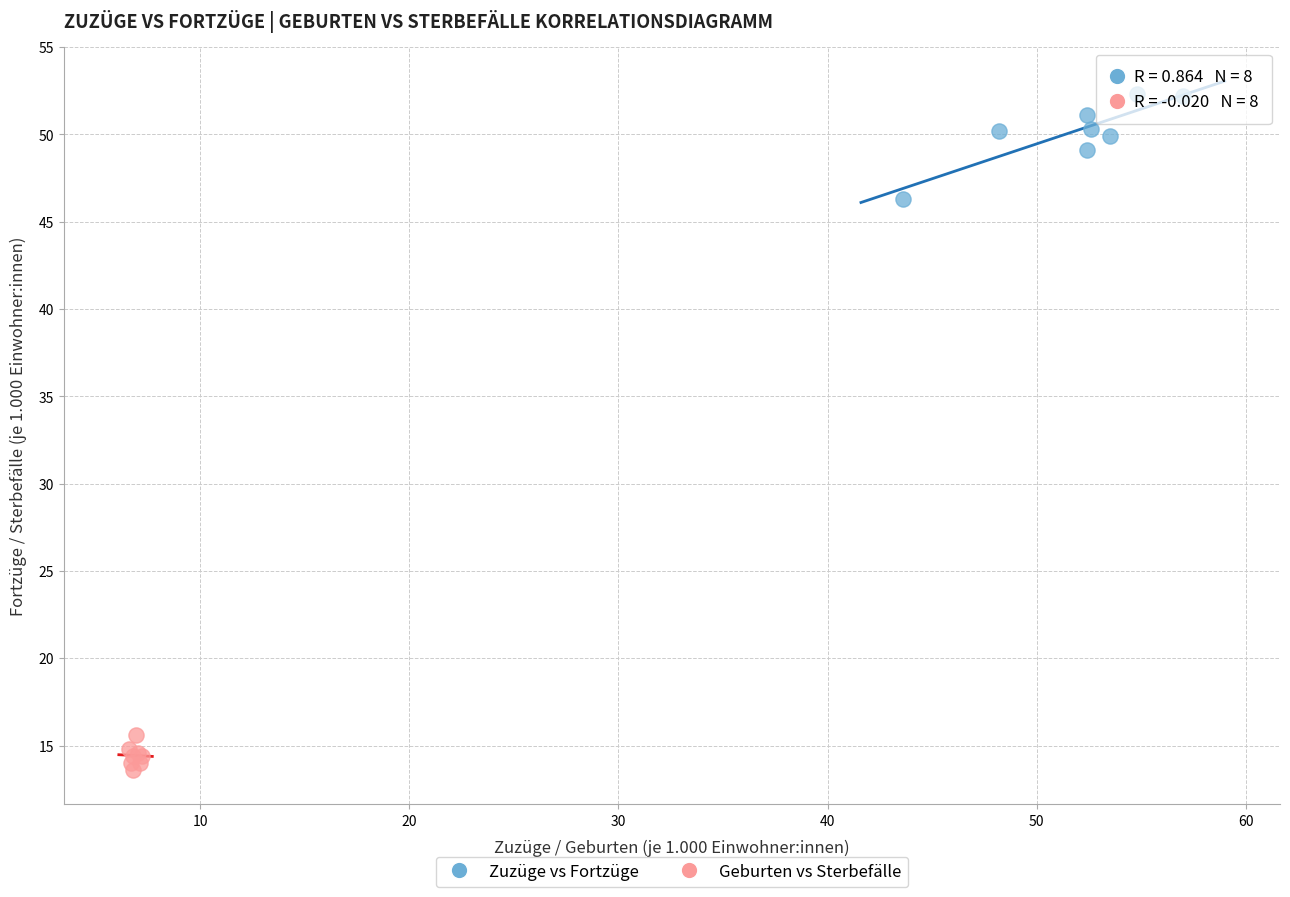

Which series contains the lowest Y value?

Geburten vs Sterbefälle